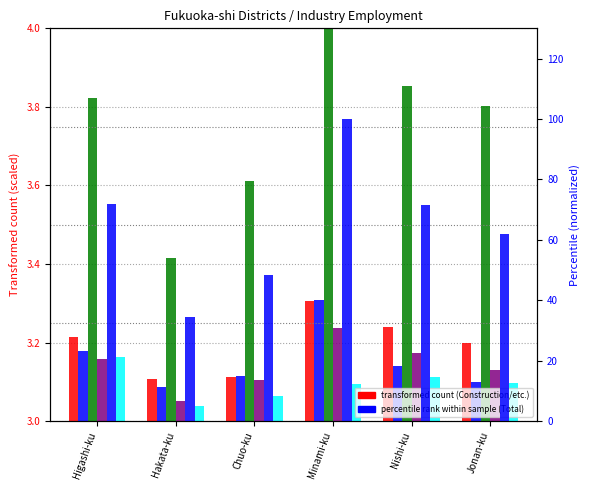

Which series changed the most between Higashi-ku and Hakata-ku?

Total